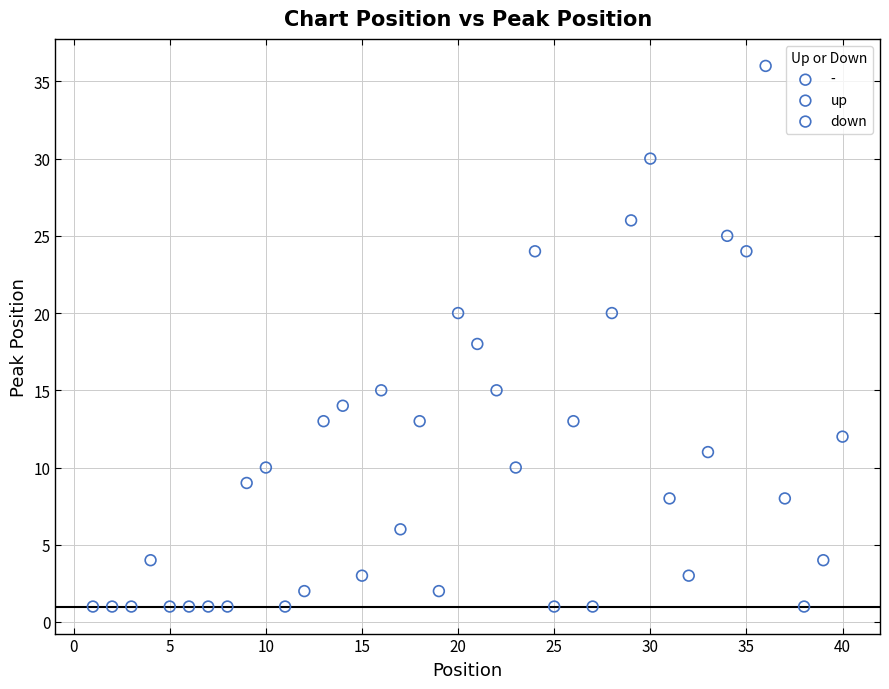

What are all the series names shown in the legend?

-, up, down